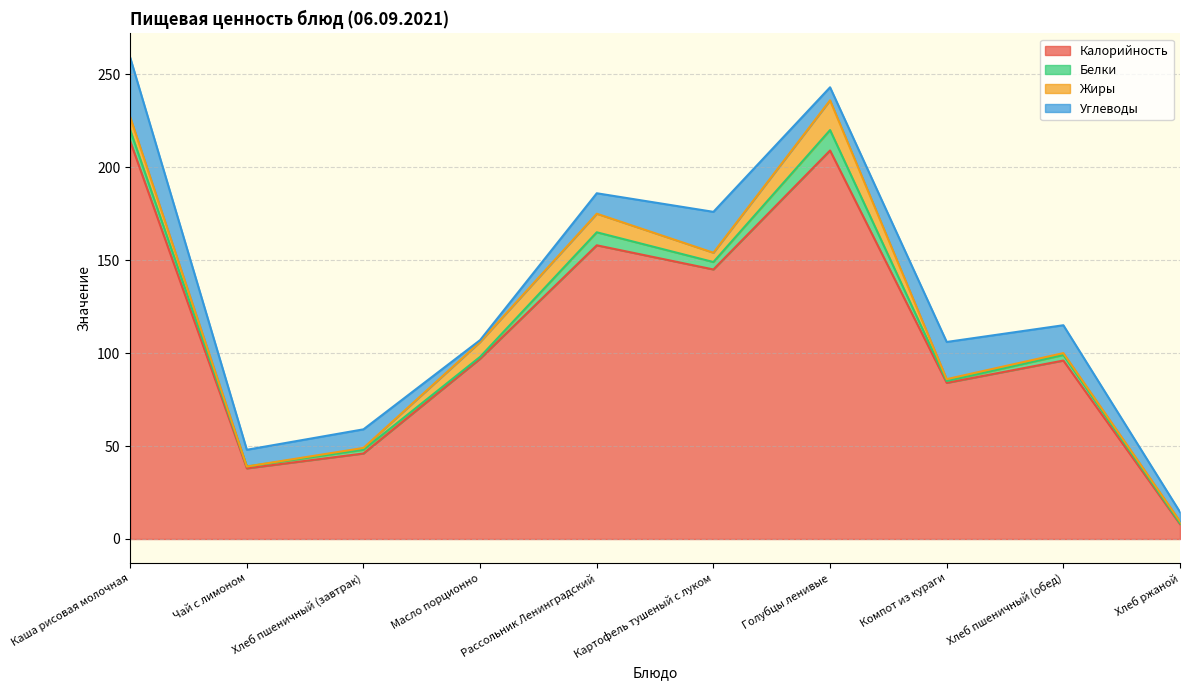

Where does the Жиры series first go above 5?

Каша рисовая молочная